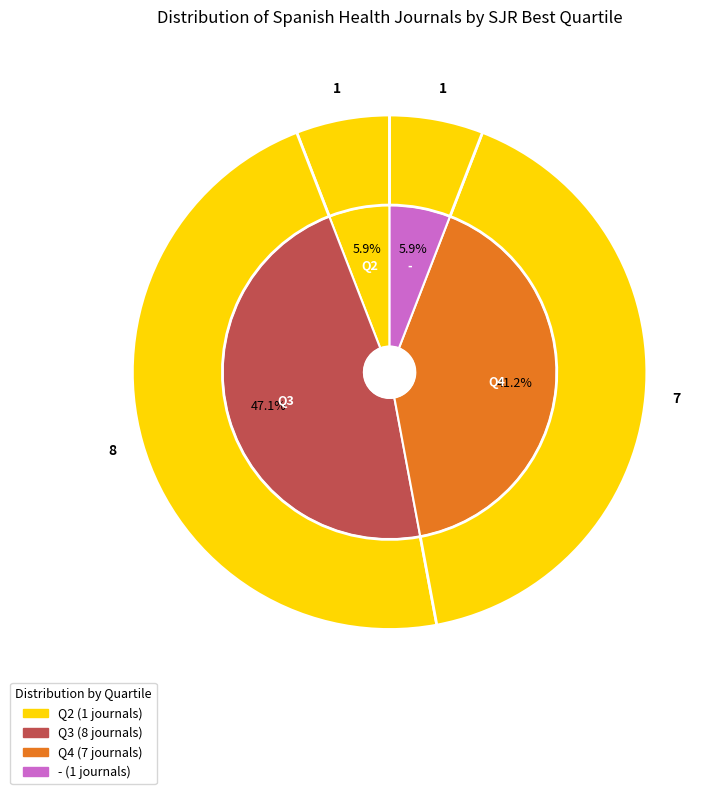

What is the smallest slice in the pie chart?

Q2